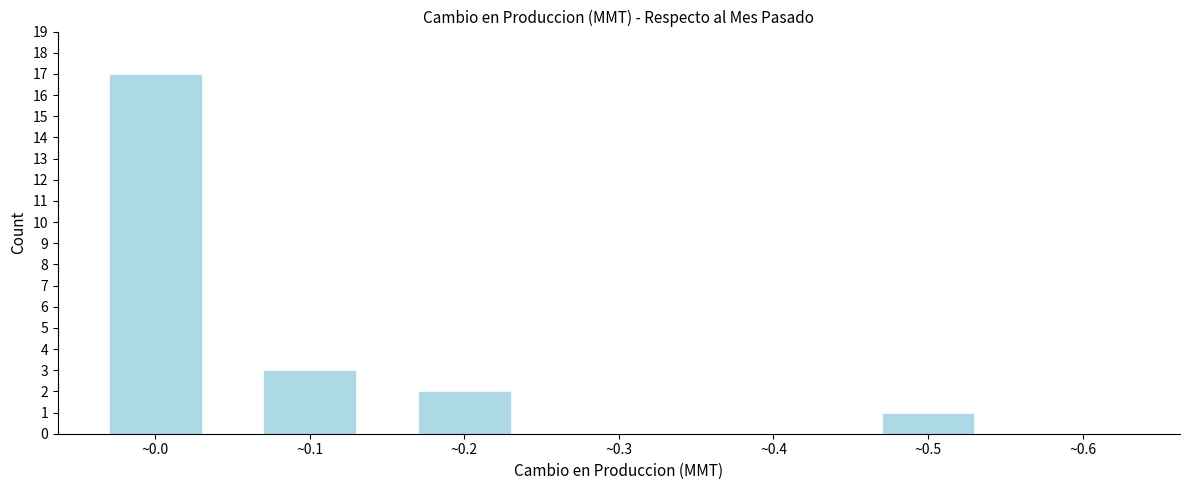

Reading right to left, what are all the values shown in this chart?

~0.6=0	~0.5=1	~0.4=0	~0.3=0	~0.2=2	~0.1=3	~0.0=17